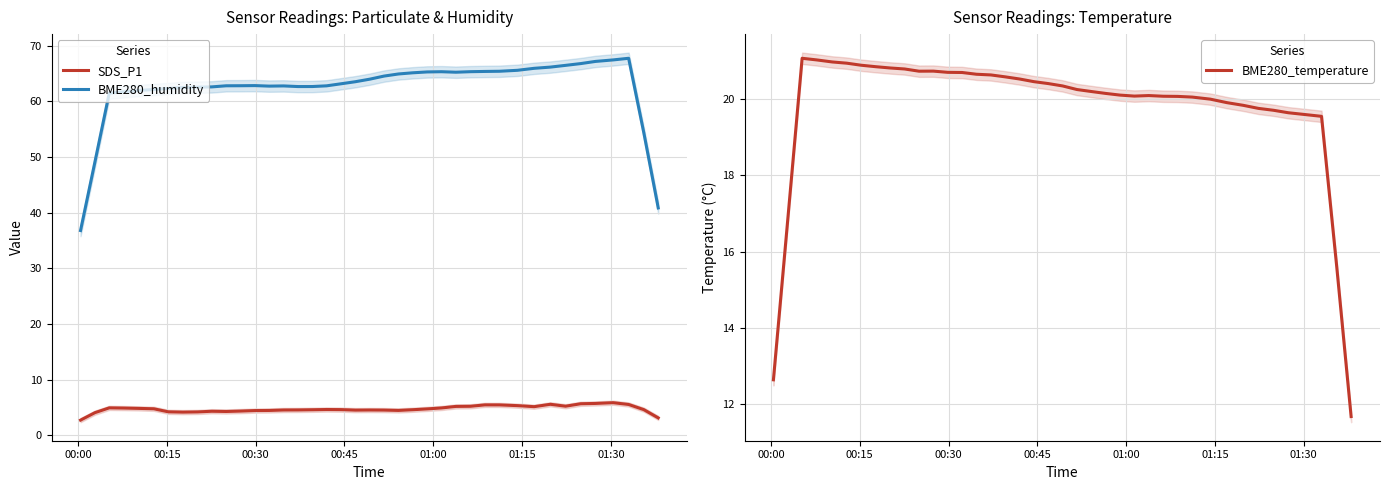

What is the minimum value shown in the chart?

2.7